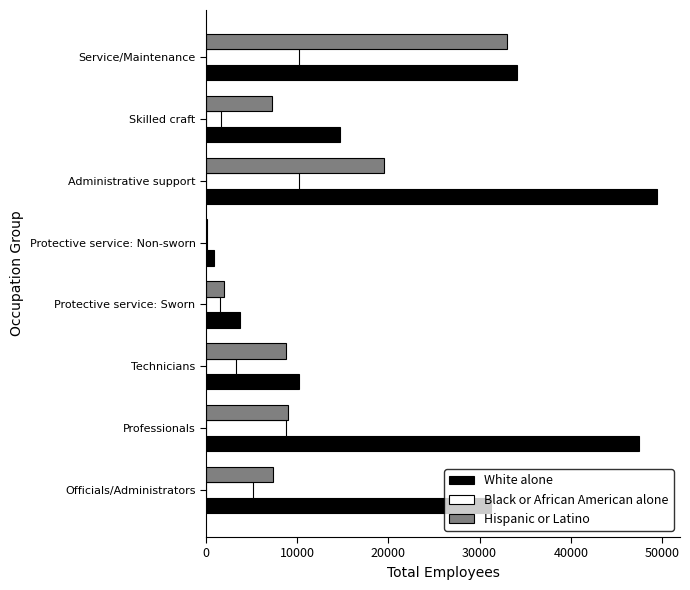

Where is Hispanic or Latino nearest to the value 16567?

Administrative support